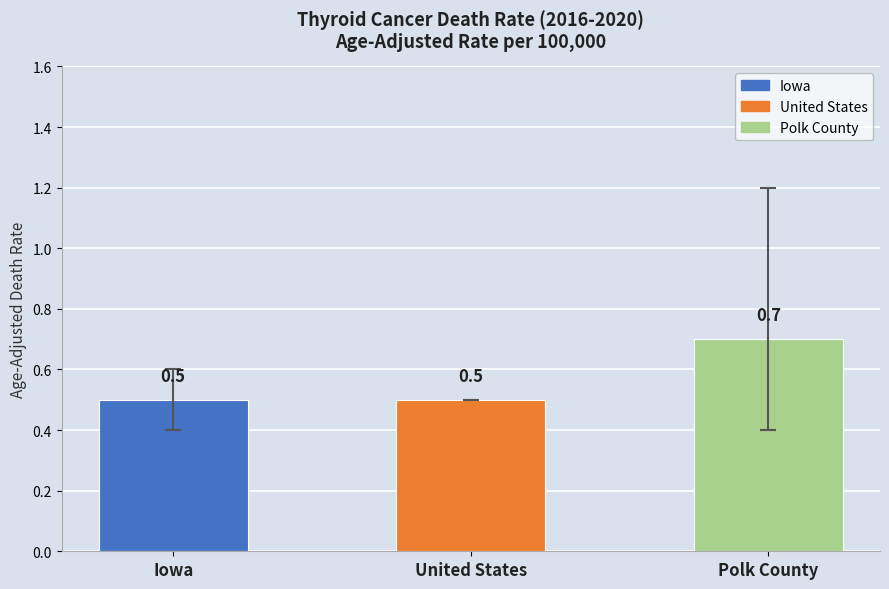

Reading left to right, list all the values displayed in this chart.

0.5	0.5	0.7